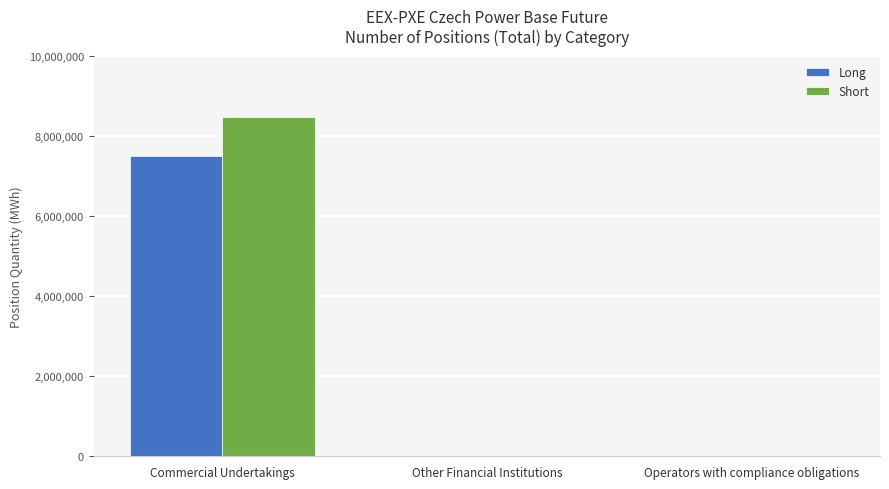

What are all the series names shown in the legend?

Long, Short